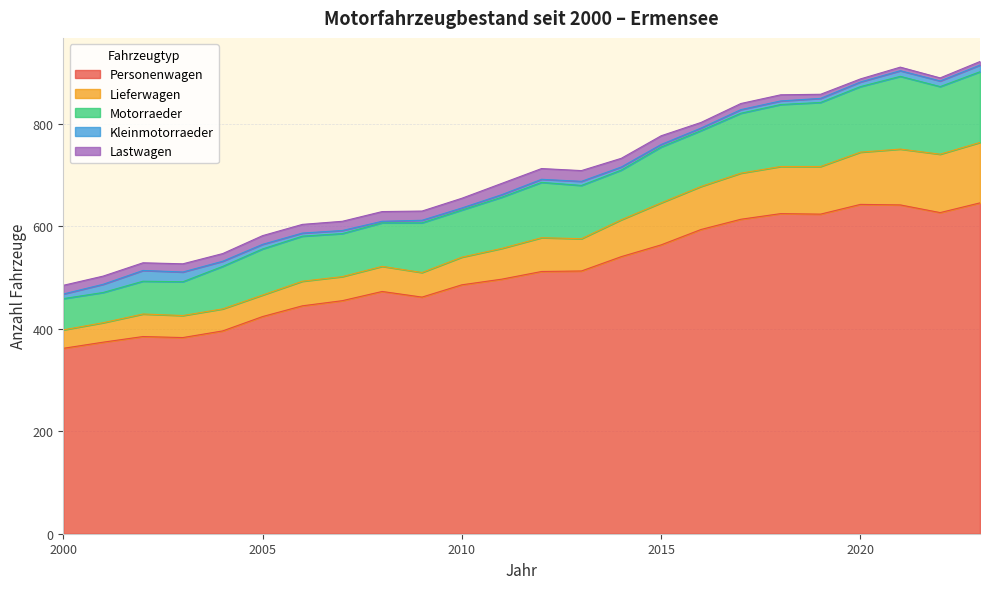

Does the chart have visible grid lines?

Yes